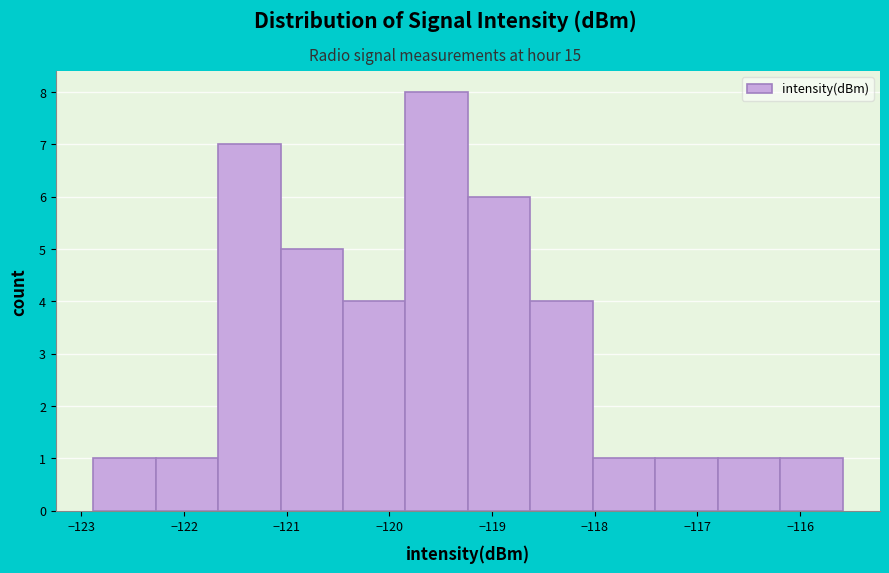

Reading left to right, list every bar in this chart as the range it spans on the x-axis followed by its height. Neither the bar edges nor the heights are printed on the chart, so give them approximately, as read against the axes.

-122.9 to -122.3: 1
-122.3 to -121.7: 1
-121.7 to -121.1: 7
-121.1 to -120.5: 5
-120.5 to -119.8: 4
-119.8 to -119.2: 8
-119.2 to -118.6: 6
-118.6 to -118.0: 4
-118.0 to -117.4: 1
-117.4 to -116.8: 1
-116.8 to -116.2: 1
-116.2 to -115.6: 1